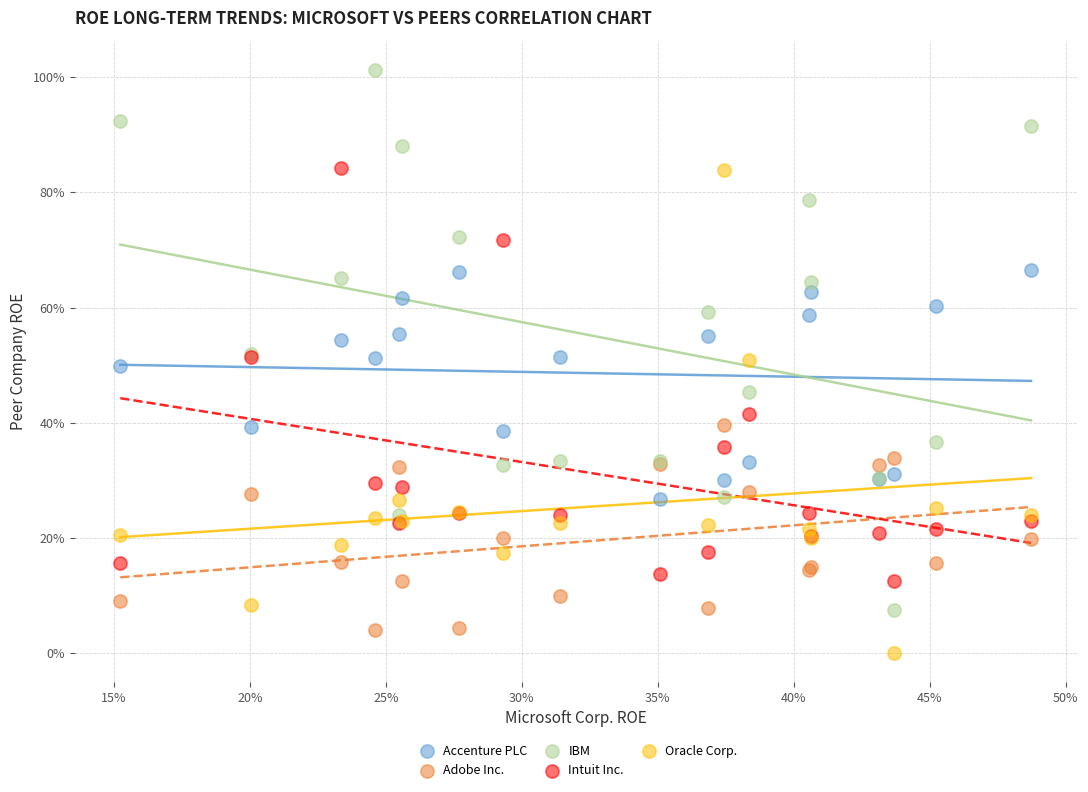

What are all the series names shown in the legend?

Accenture PLC, Adobe Inc., IBM, Intuit Inc., Oracle Corp.